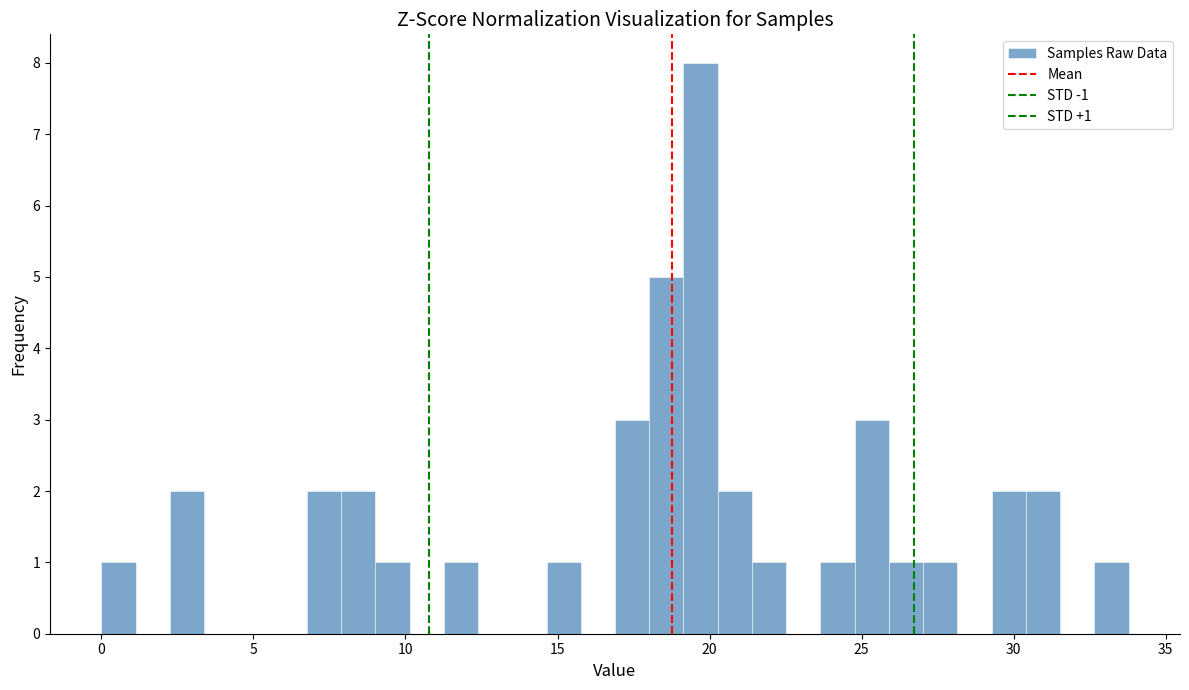

Around what value on the x-axis is the tallest bar? Give the approximate position of its centre, as read against the axis.

19.5